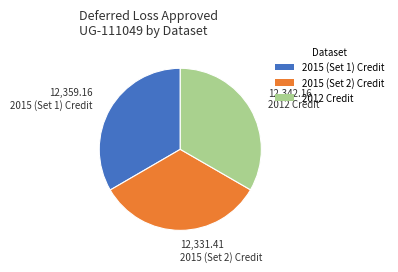

How many slices are in this pie chart?

3